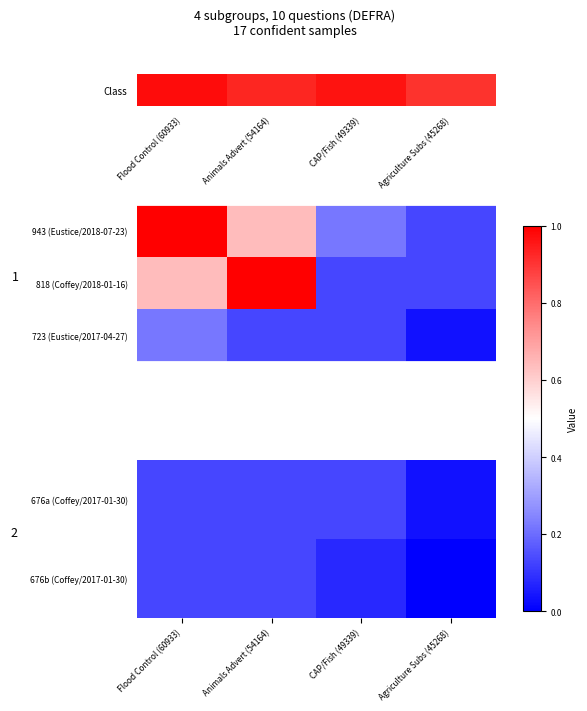

The value of 723 (Eustice/2017-04-27) at Flood Control (60933) is 0.4. True or false?

False